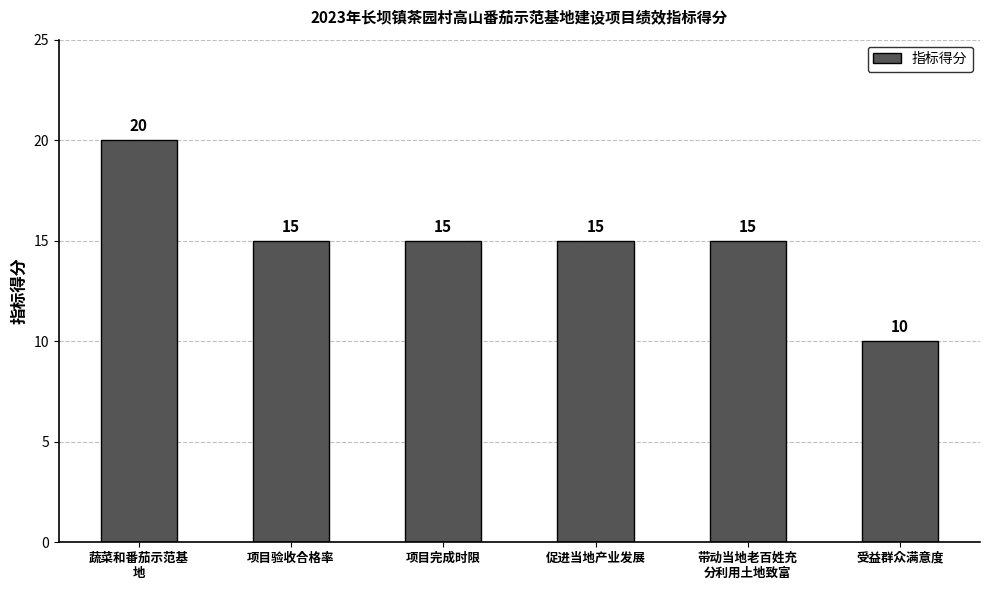

Is it true that the value at 受益群众满意度 is 10?

True